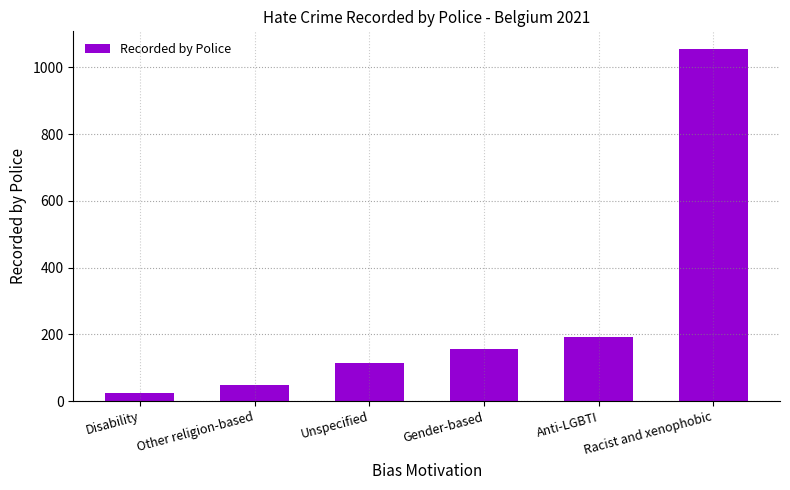

What is the average value?

265